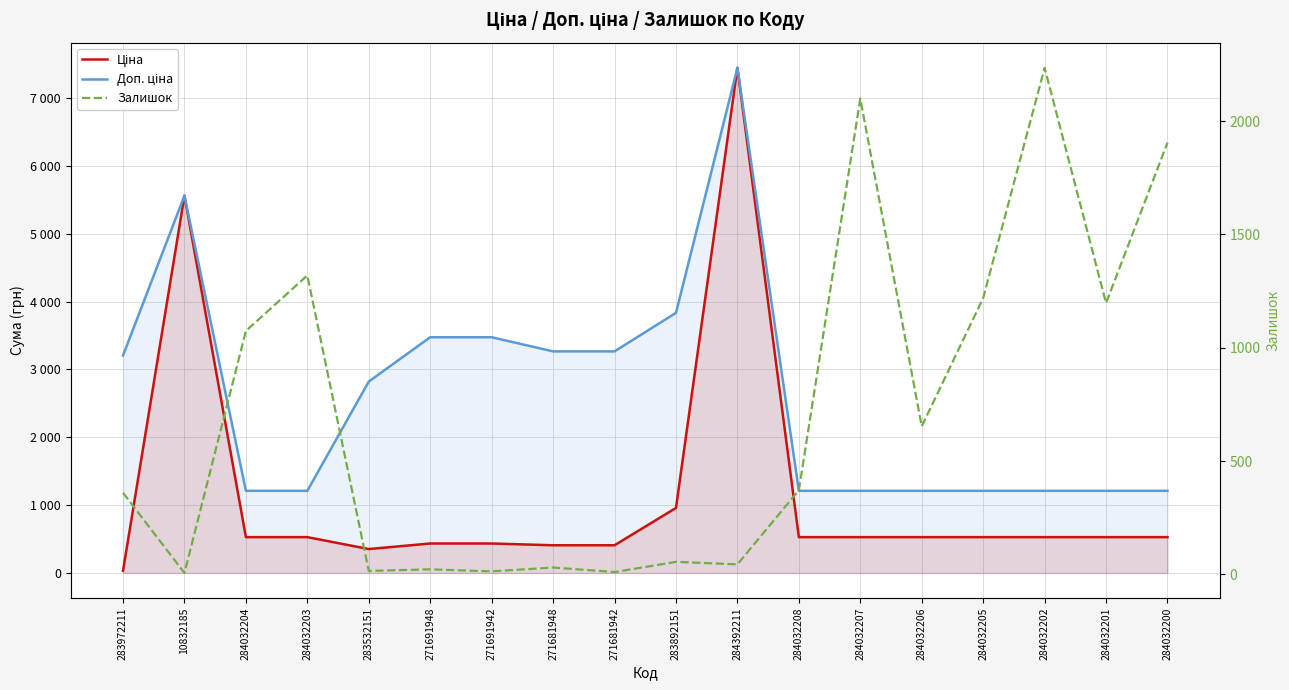

Reading left to right, what are all the values shown in this chart?

Ціна: 32.0	5560.3	528.2	528.2	352.6	434.3	434.3	408.2	408.2	958.4	7444.6	528.2	528.2	528.2	528.2	528.2	528.2	528.2
Доп. ціна: 3205.0	5560.3	1210.7	1210.7	2821.2	3474.1	3474.1	3265.8	3265.8	3833.8	7444.6	1210.7	1210.7	1210.7	1210.7	1210.7	1210.7	1210.7
Залишок: 360.0	6.0	1074.0	1319.0	15.0	22.0	13.0	30.0	10.0	55.0	44.0	371.0	2099.0	653.0	1219.0	2235.0	1197.0	1905.0